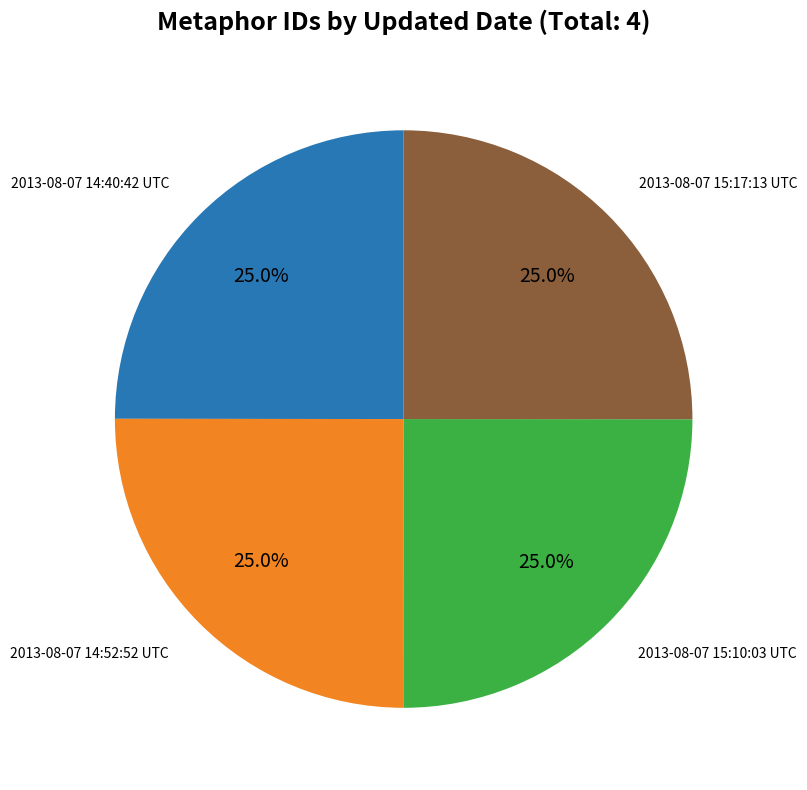

Does any single category account for the majority?

No